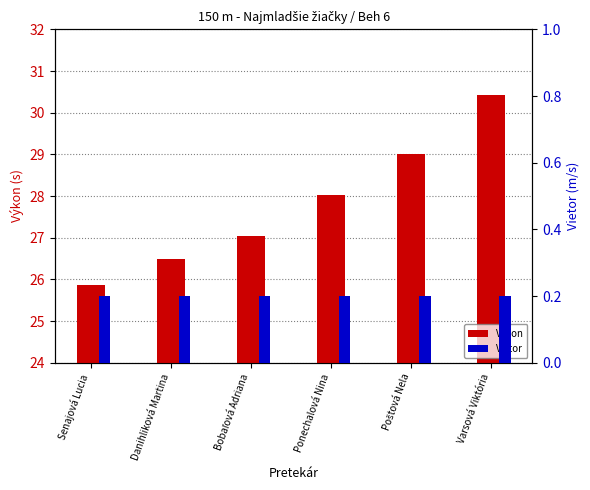

What is the spread (max minus min) of values at Bobaľová Adriana?

26.8